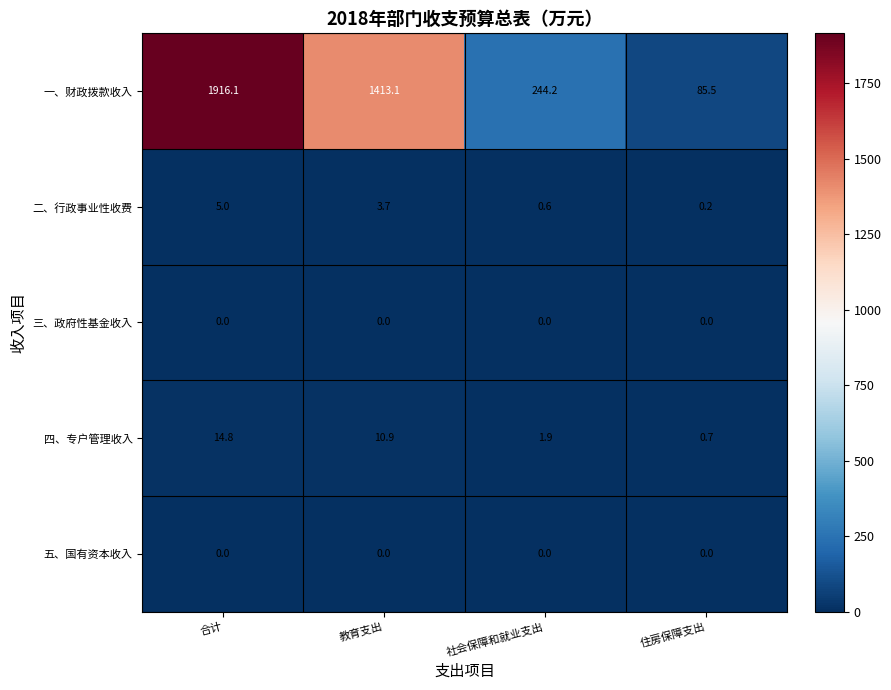

The 一、财政拨款收入 series shows 1050.3 at 合计. True or false?

False